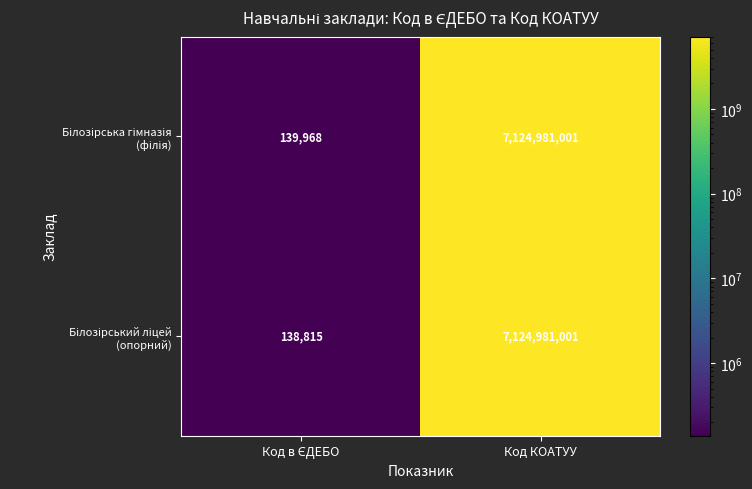

What is the total value across all series at Код КОАТУУ?

14249962002